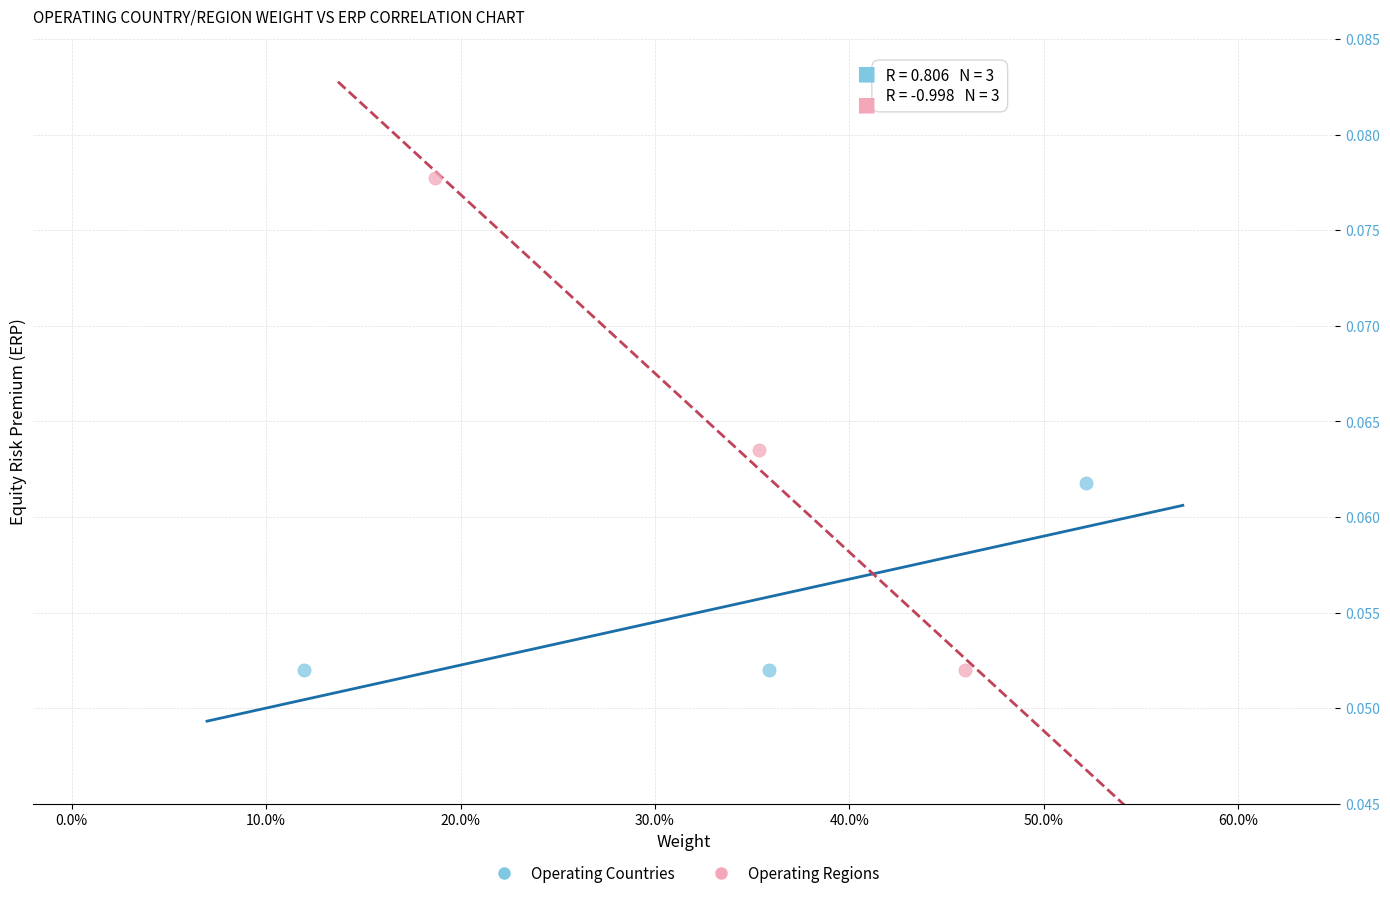

Which series has the widest spread of Y values?

Operating Regions